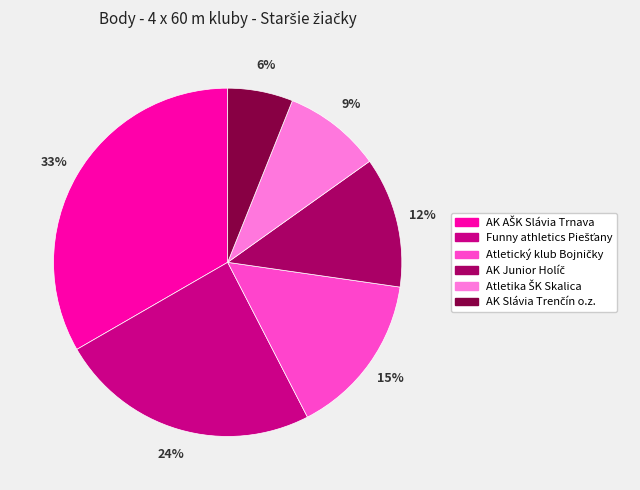

How many segments does this pie chart have?

6